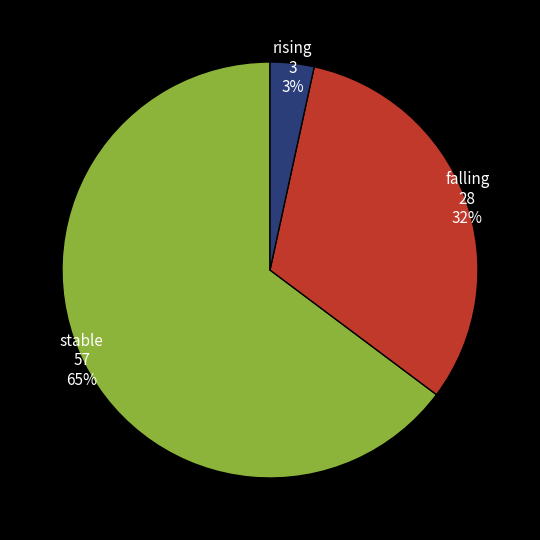

To the nearest percent, what percentage of the pie is rising?

3%